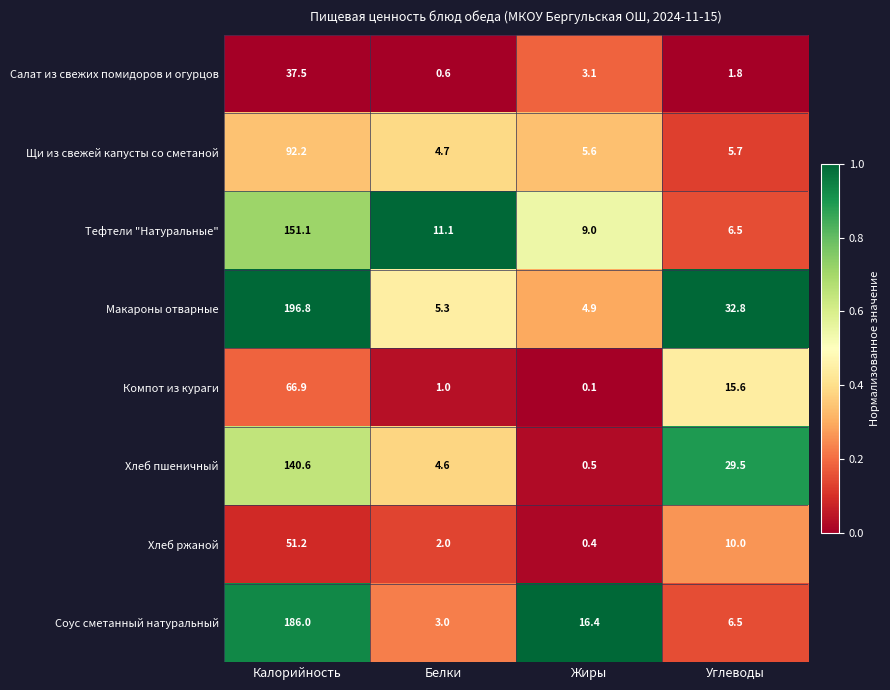

What is the difference between the second highest and second lowest values in the Компот из кураги series?

14.6